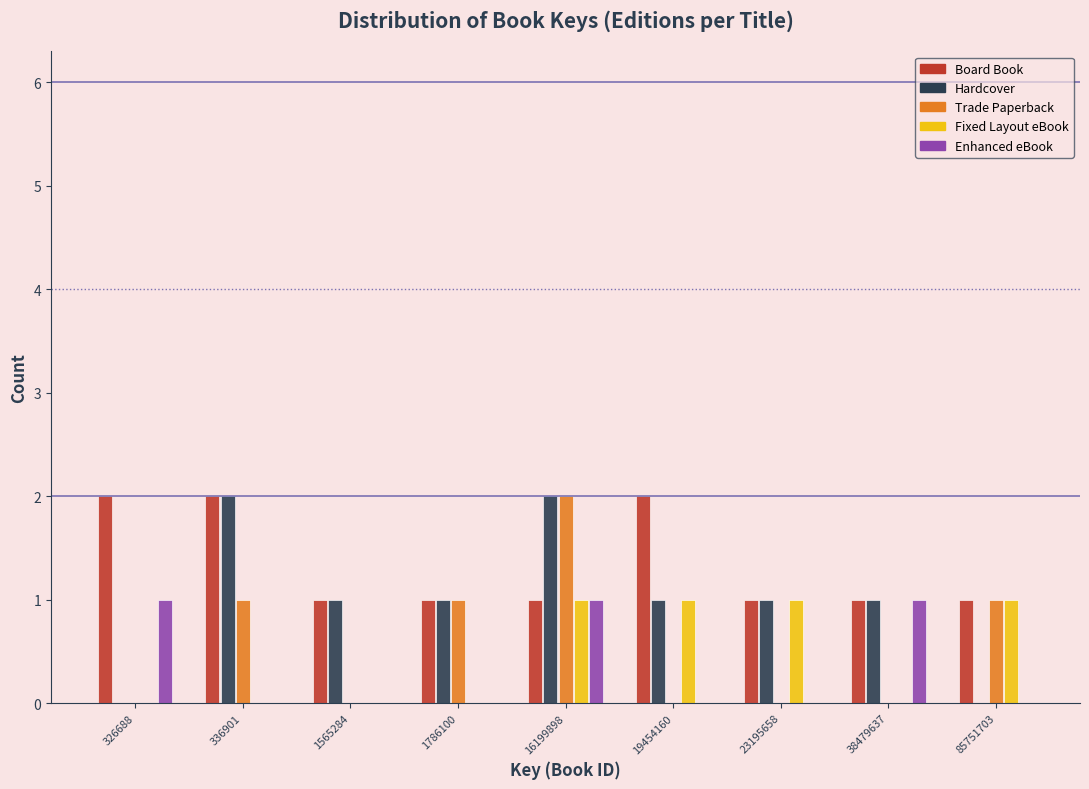

What is the sum of all Fixed Layout eBook values?

4